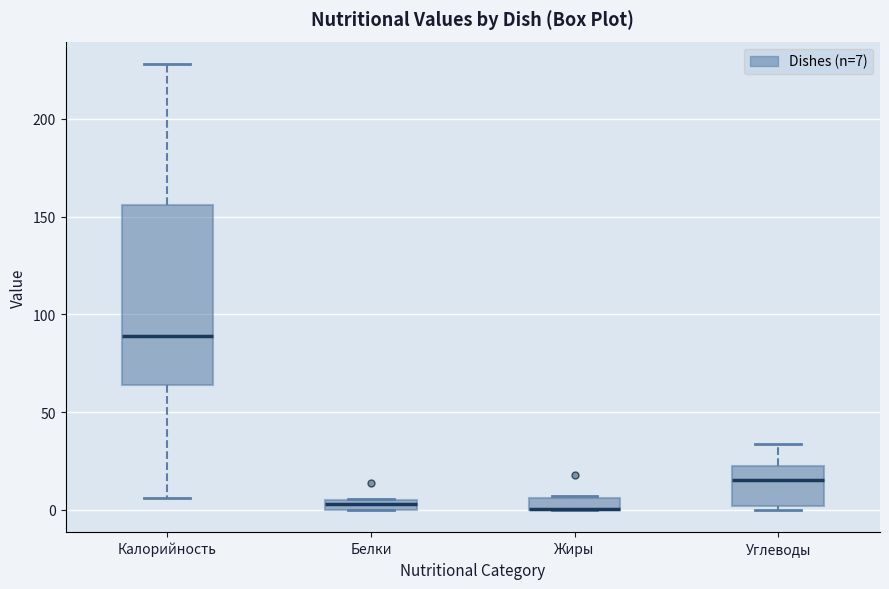

Which box is the tallest, from its lower edge to its upper edge?

Калорийность